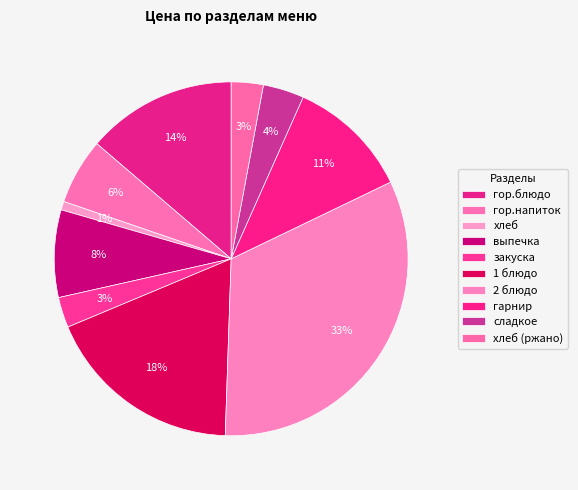

Approximately how many times larger is the value at гарнир compared to 1 блюдо?

0.6